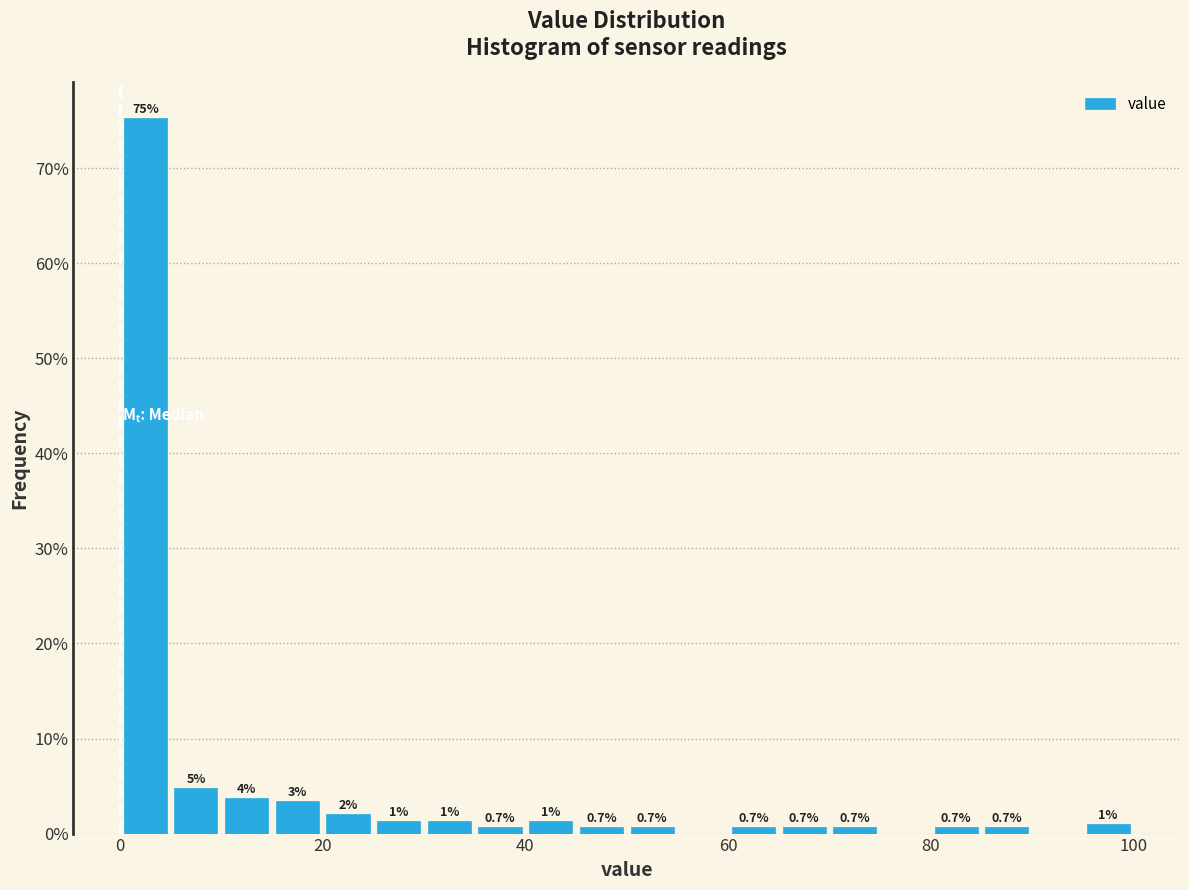

Around what value on the x-axis is the tallest bar? Give the approximate position of its centre, as read against the axis.

2